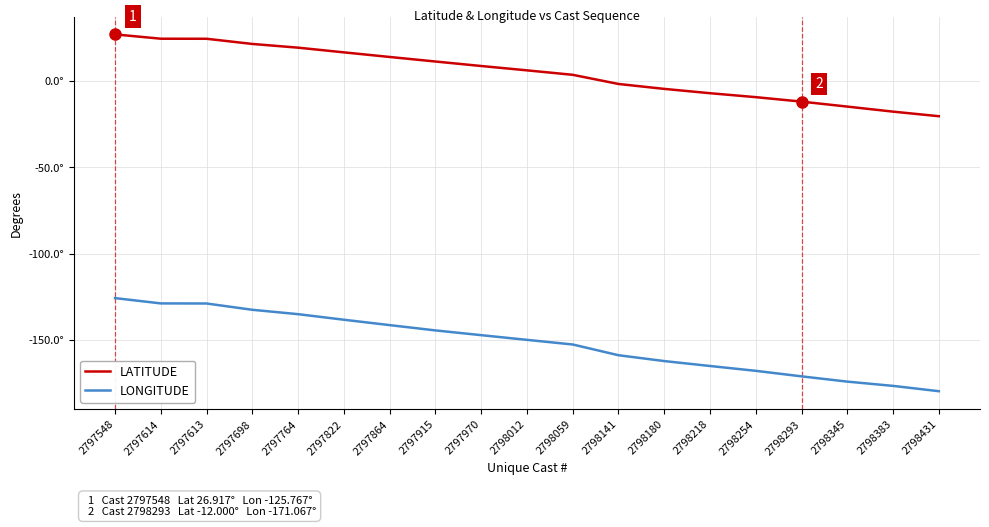

At 2798254, list the series in order from largest to smallest.

LATITUDE, LONGITUDE